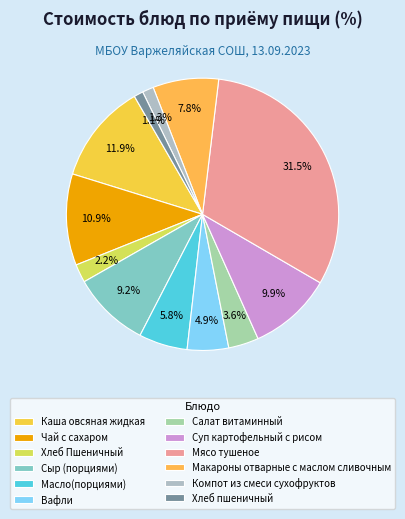

Is there any slice that represents more than half of the pie?

No